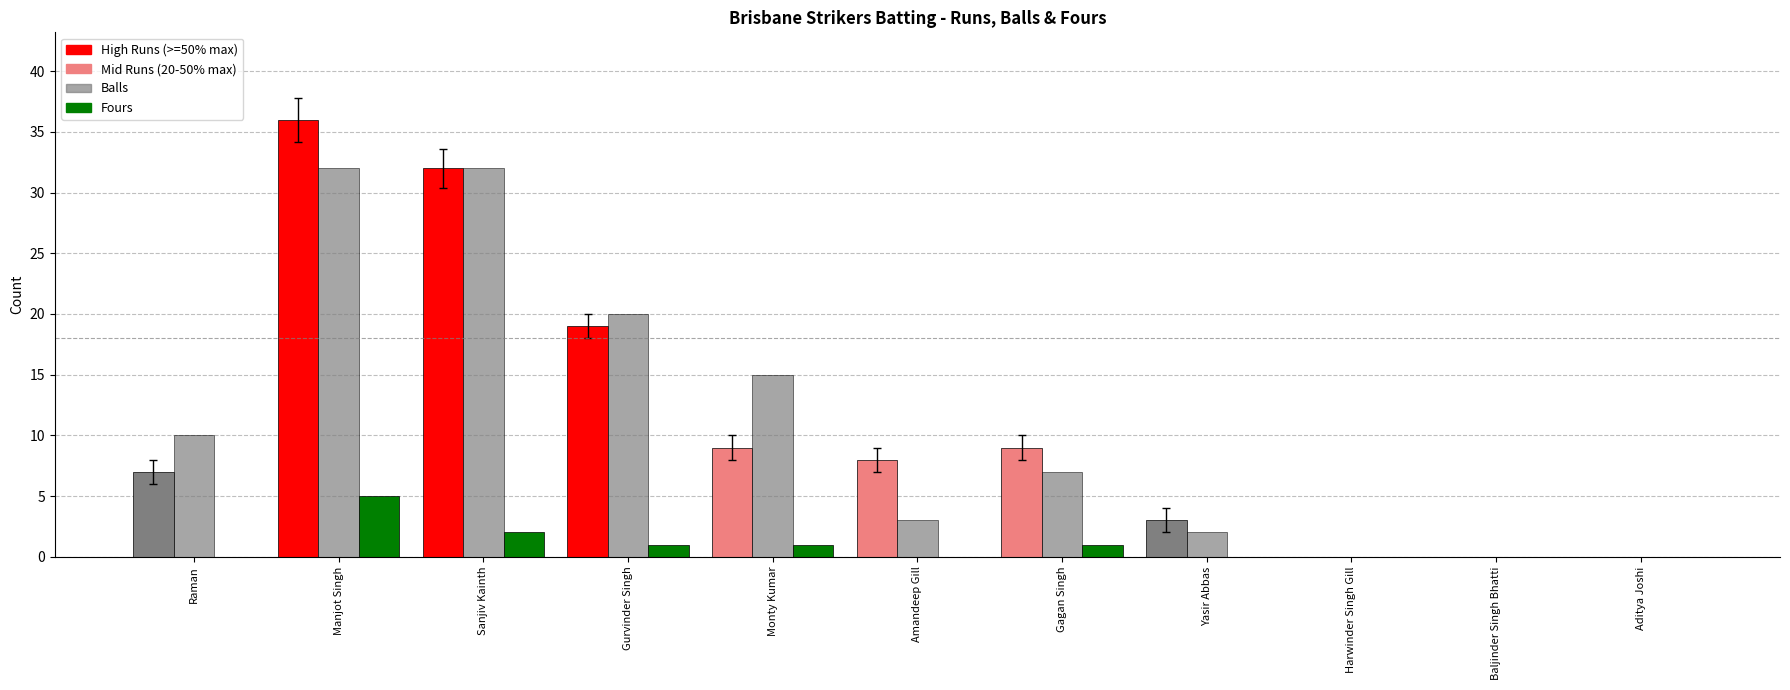

True or false: Fours has a value of 0 at Amandeep Gill.

True